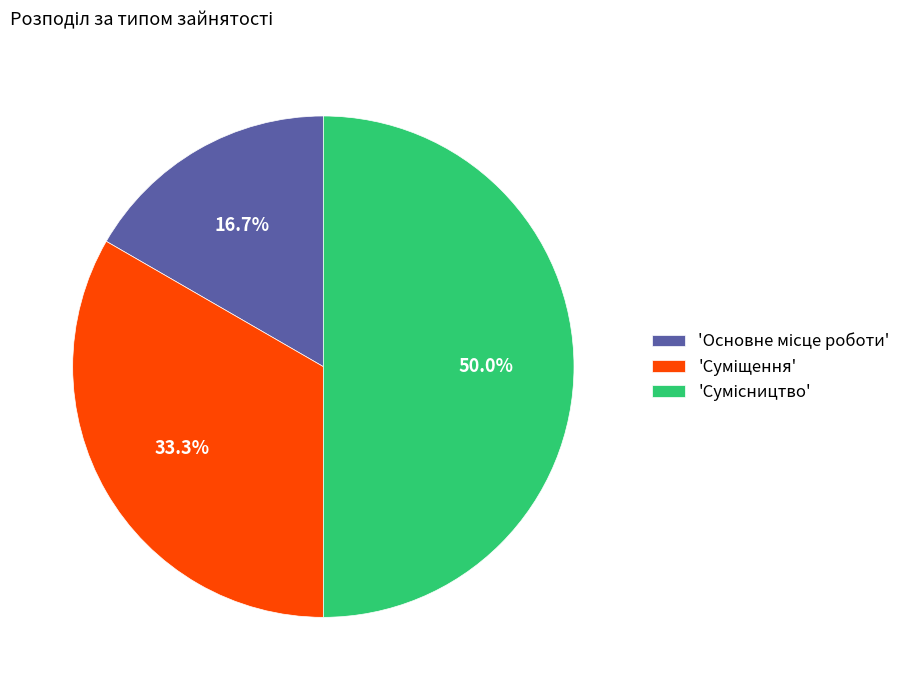

Which slice is the smallest?

Основне місце роботи